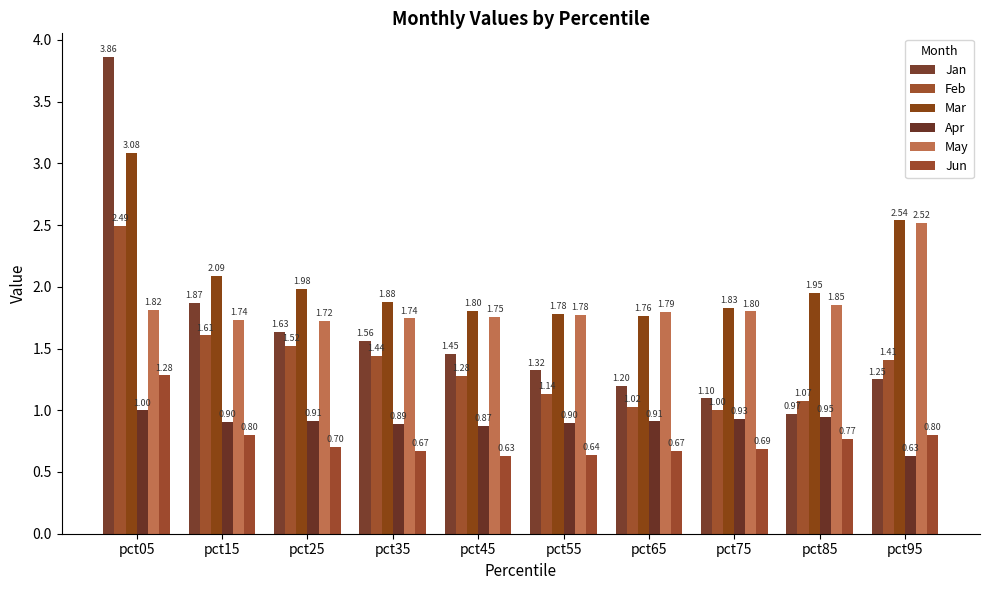

Does the chart contain any negative values?

No